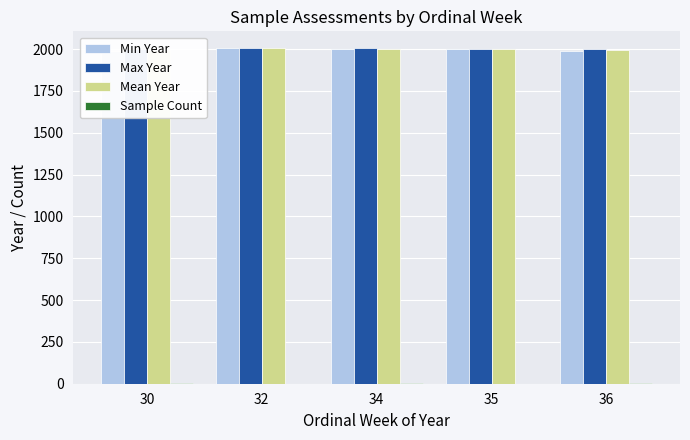

True or false: Min Year has a value of 3135.6 at 32.

False